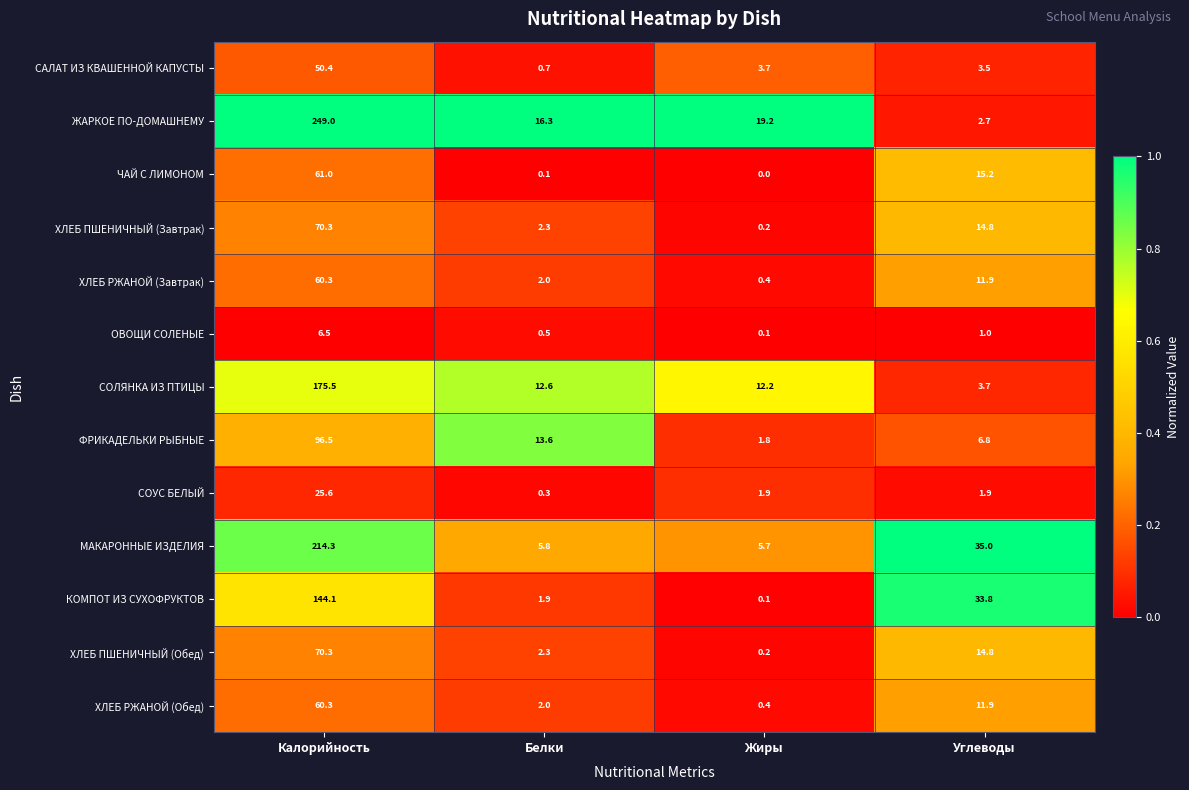

The ЖАРКОЕ ПО-ДОМАШНЕМУ series shows 249.0 at Калорийность. True or false?

True